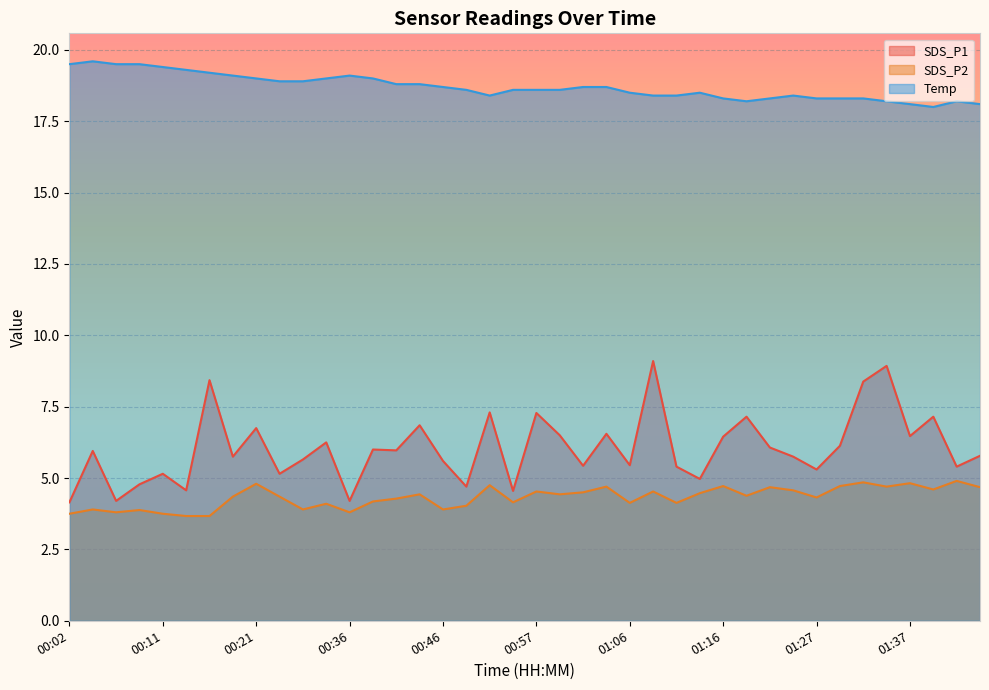

True or false: Temp and SDS_P2 intersect in this chart.

False